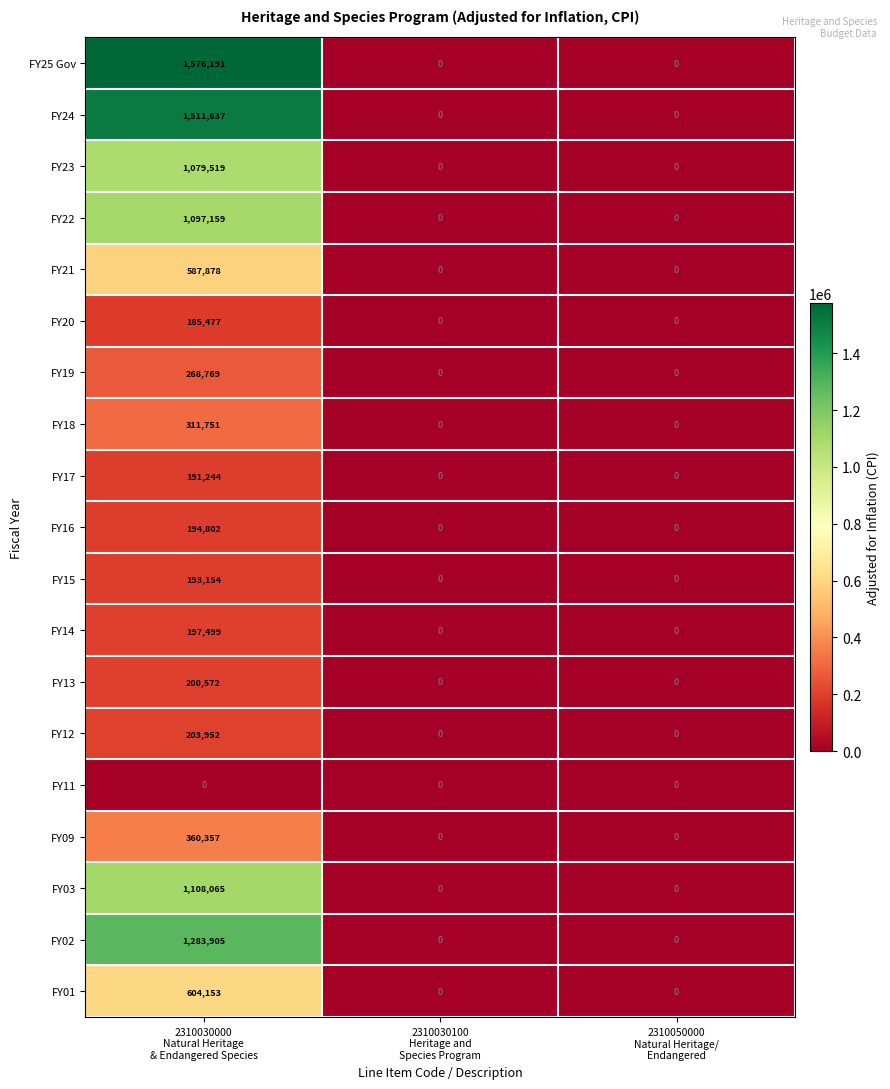

Which series has the largest total across all categories?

FY25 Gov